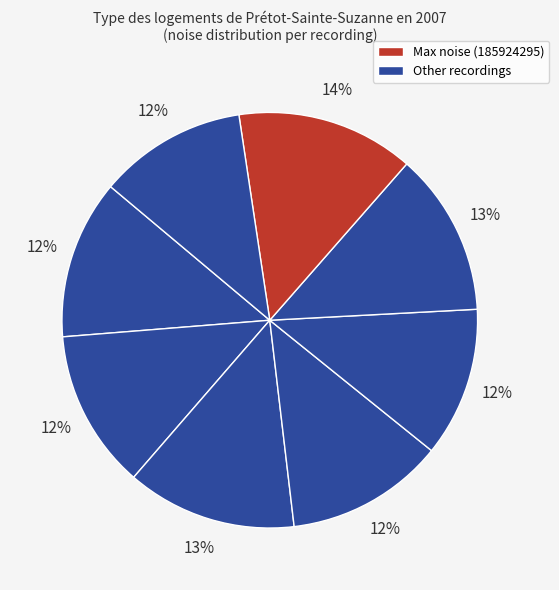

How many segments does this pie chart have?

8